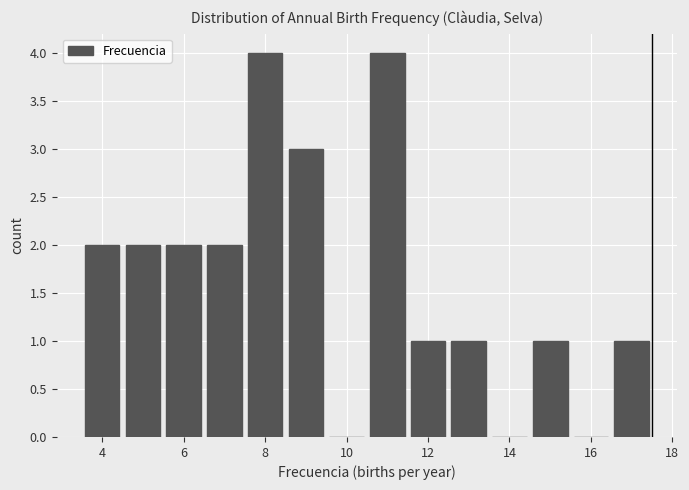

Reading left to right, transcribe this chart: for each bar, give the range it covers on the x-axis and its height. Neither the bar edges nor the heights are printed on the chart, so give them approximately, as read against the axes.

3.5 to 4.5: 2
4.5 to 5.5: 2
5.5 to 6.5: 2
6.5 to 7.5: 2
7.5 to 8.5: 4
8.5 to 9.5: 3
9.5 to 10.5: 0
10.5 to 11.5: 4
11.5 to 12.5: 1
12.5 to 13.5: 1
13.5 to 14.5: 0
14.5 to 15.5: 1
15.5 to 16.5: 0
16.5 to 17.5: 1